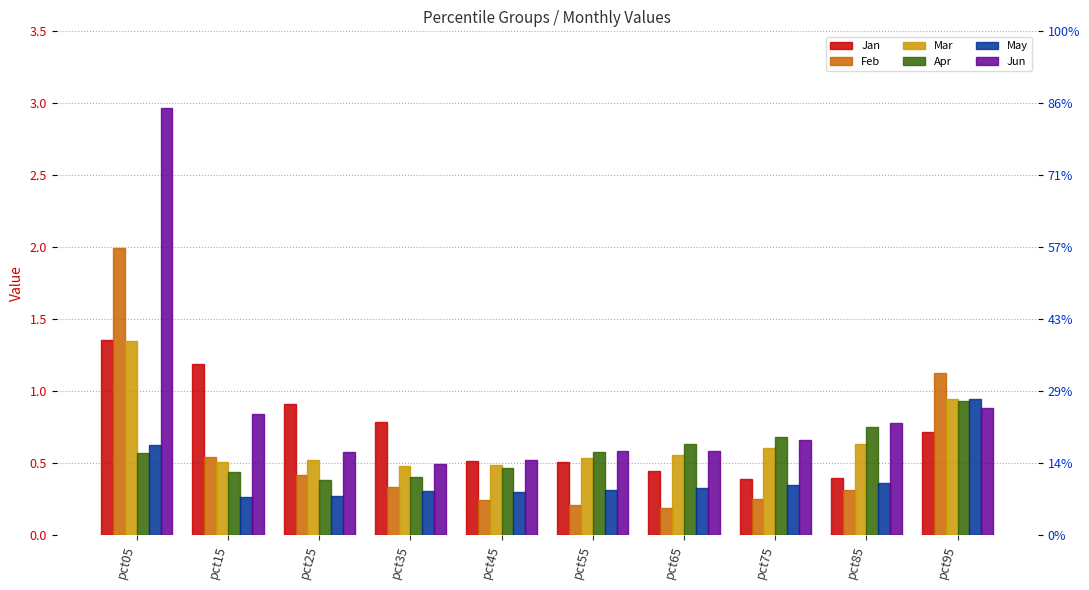

Rank the series at pct85 from lowest to highest value.

Feb, May, Jan, Mar, Apr, Jun